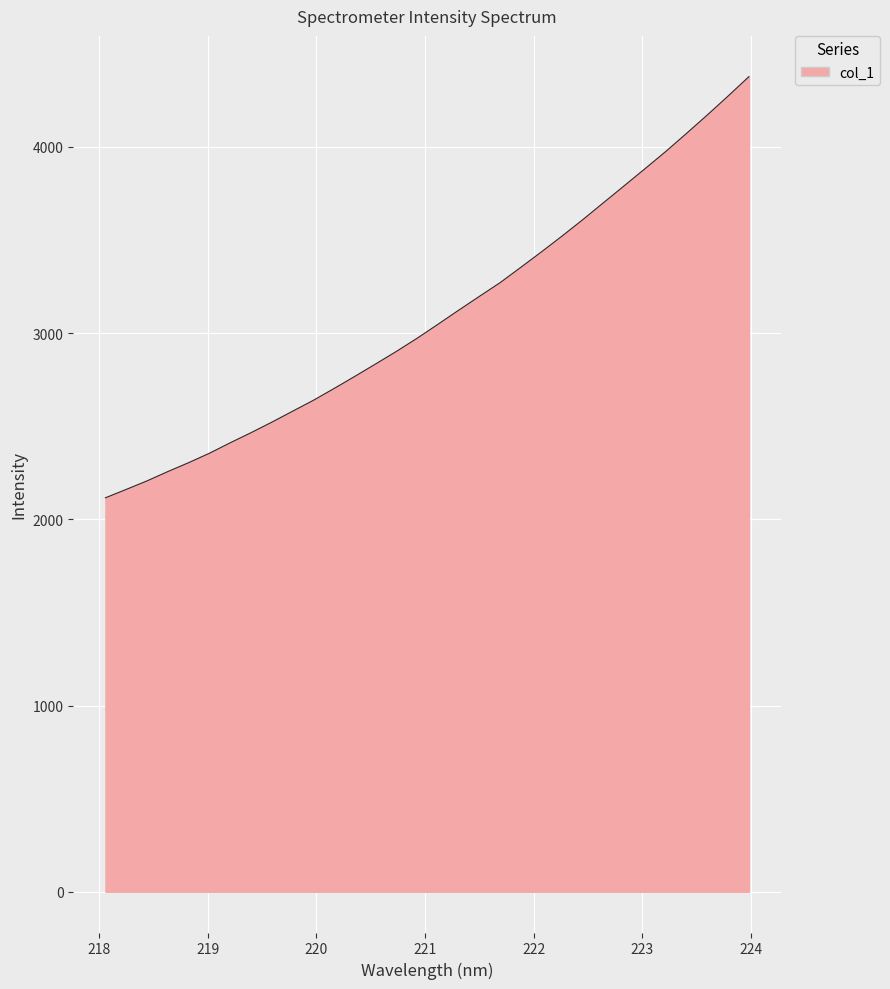

How many lines are shown in the chart?

1